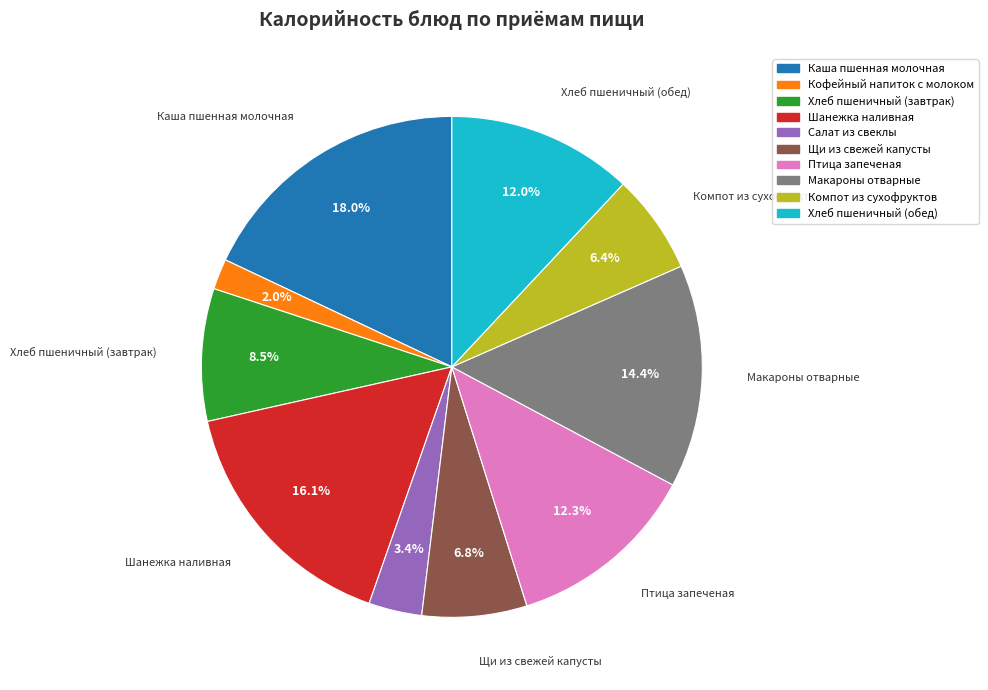

Approximately how many times larger is the value at Птица запеченая compared to Хлеб пшеничный (обед)?

1.0